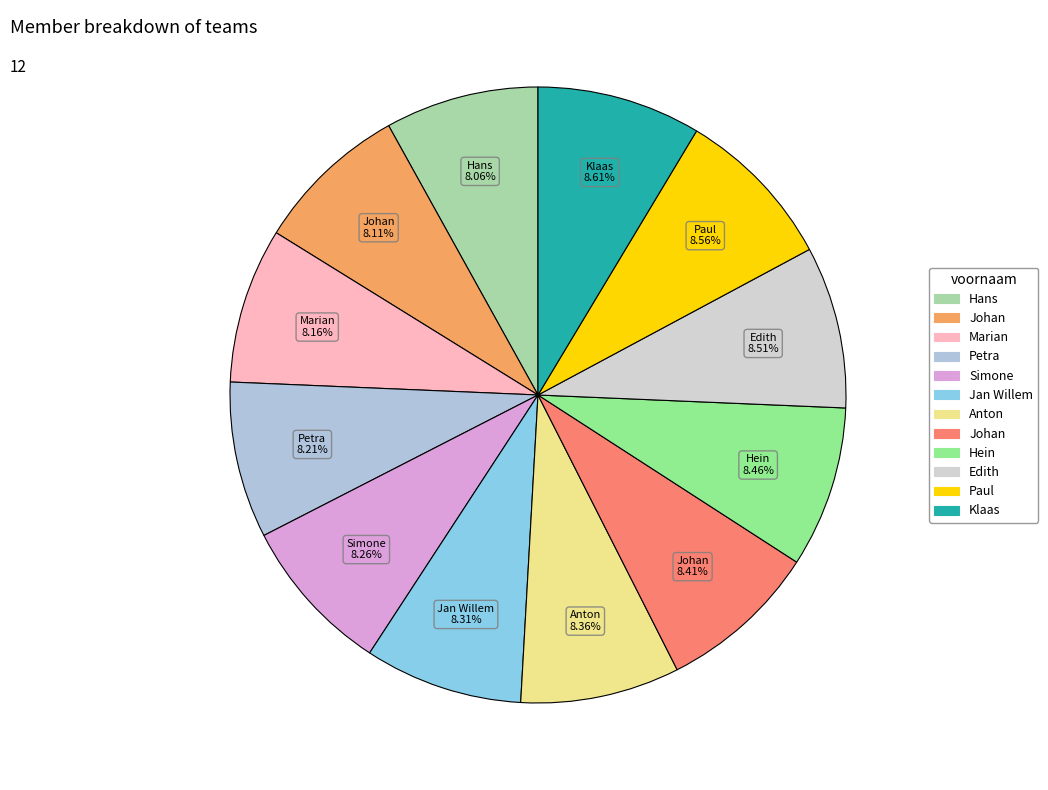

How many slices are in this pie chart?

12